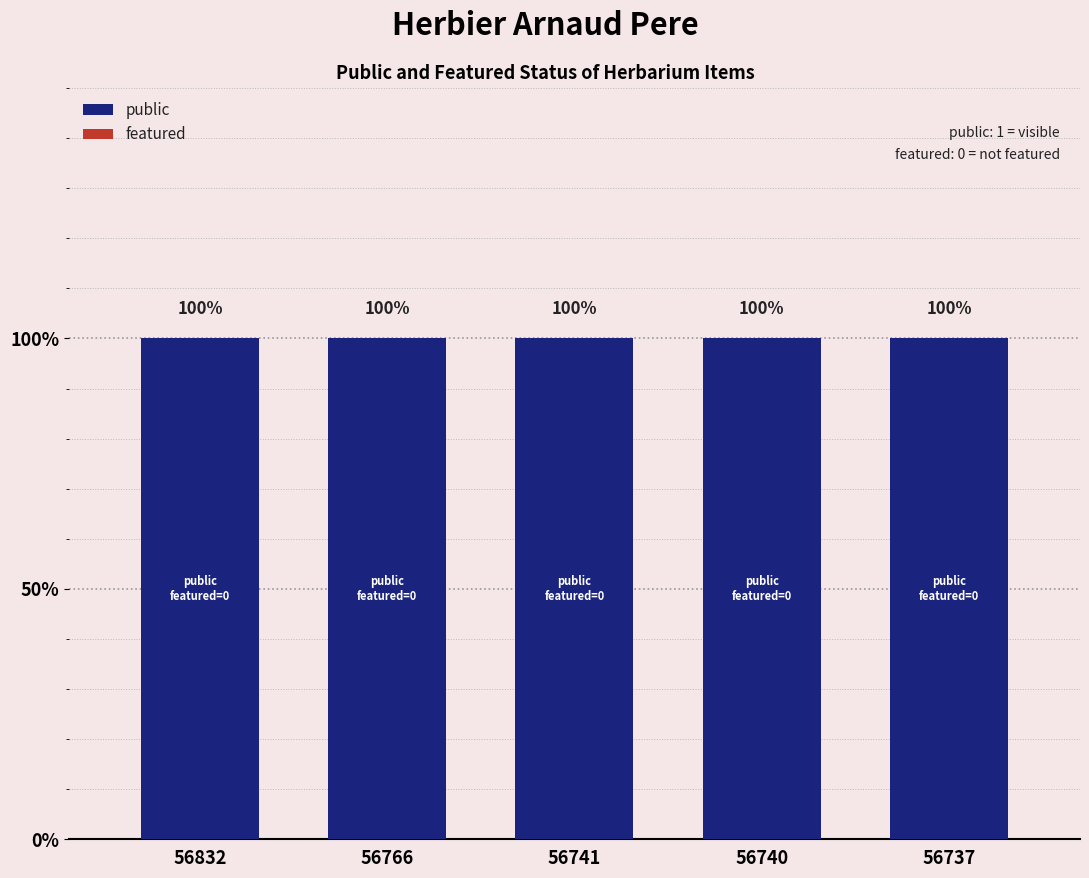

Reading left to right, what are all the values shown in this chart?

public: 1	1	1	1	1
featured: 0	0	0	0	0